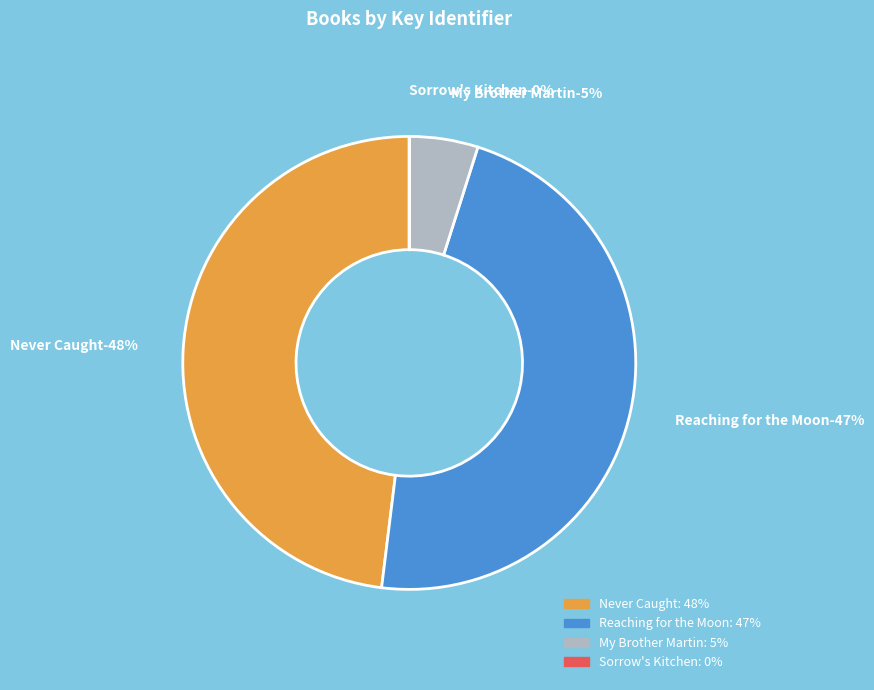

How many slices are in this pie chart?

4